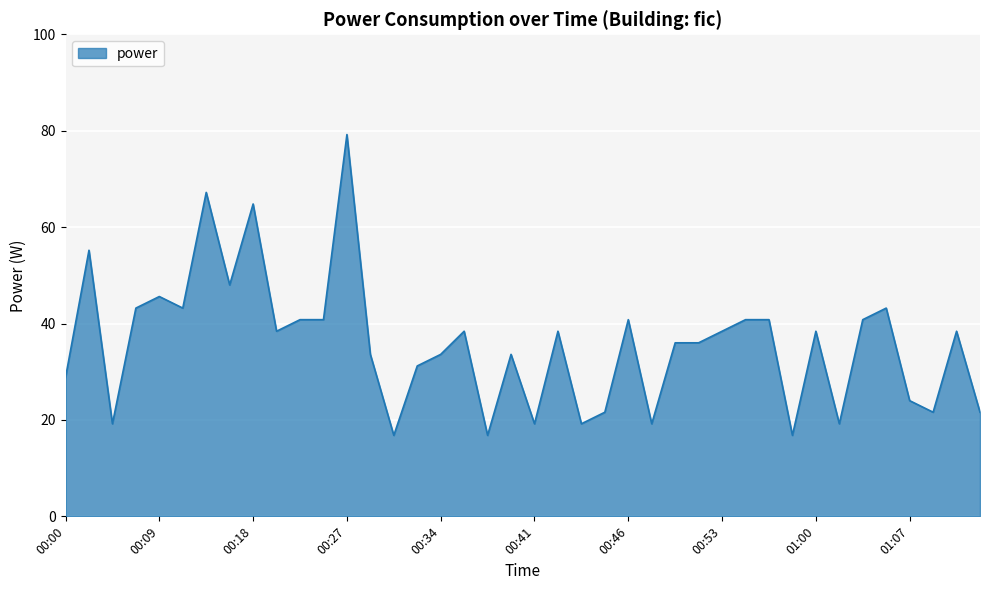

Reading left to right, list all the values displayed in this chart.

28.8	55.2	19.2	43.2	45.6	43.2	67.2	48.0	64.8	38.4	40.8	40.8	79.2	33.6	16.8	31.2	33.6	38.4	16.8	33.6	19.2	38.4	19.2	21.6	40.8	19.2	36.0	36.0	38.4	40.8	40.8	16.8	38.4	19.2	40.8	43.2	24.0	21.6	38.4	21.6